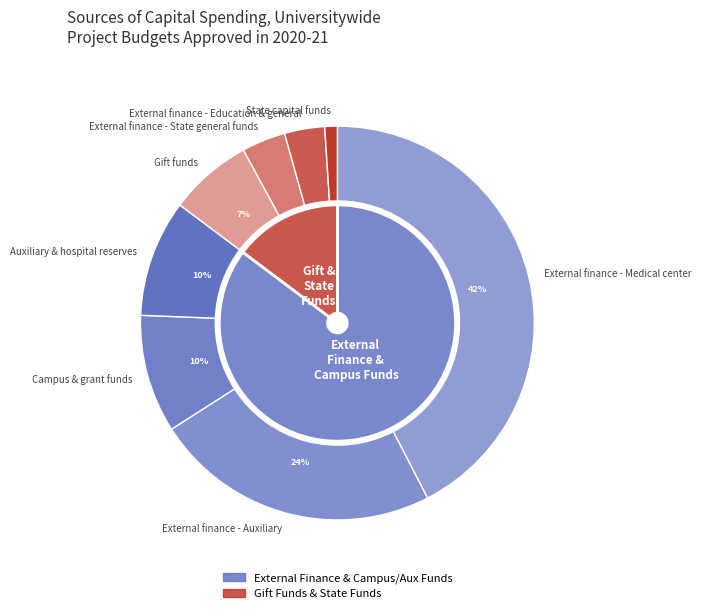

Rank the categories by value from highest to lowest.

External finance - Medical center, External finance - Auxiliary, Campus & grant funds, Auxiliary & hospital reserves, Gift funds, External finance - State general funds, External finance - Education & general, State capital funds